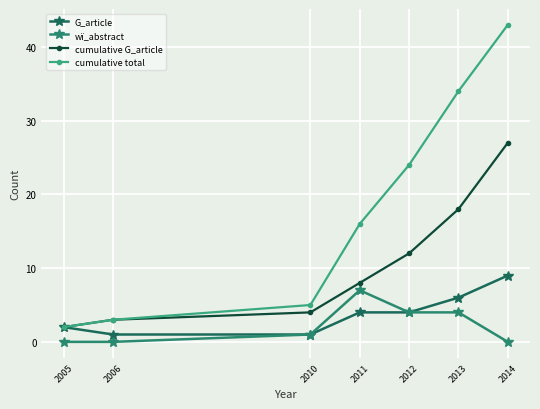

How many lines are shown in the chart?

4